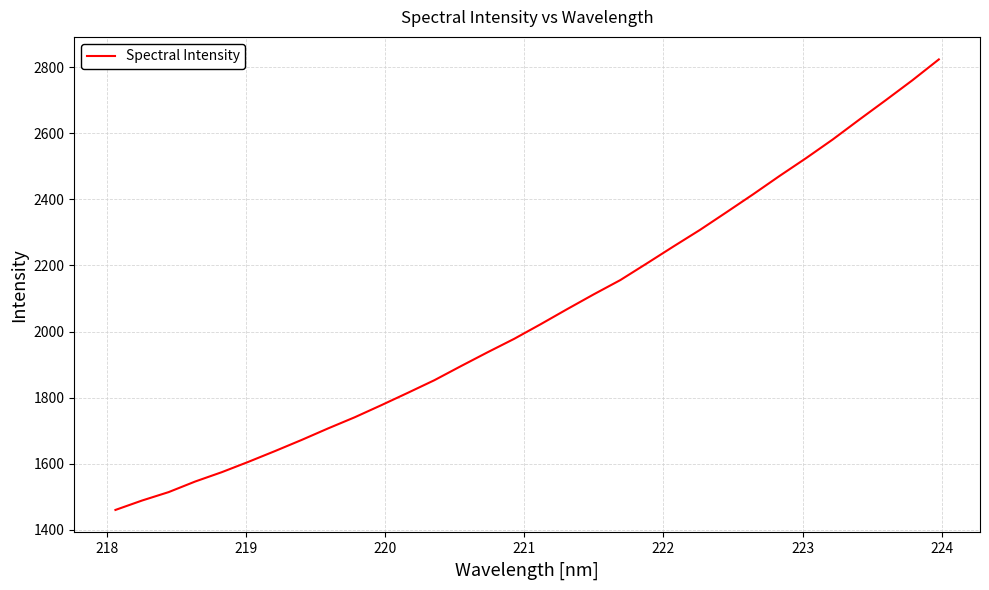

True or false: the data has more than 2 interior local peaks.

False